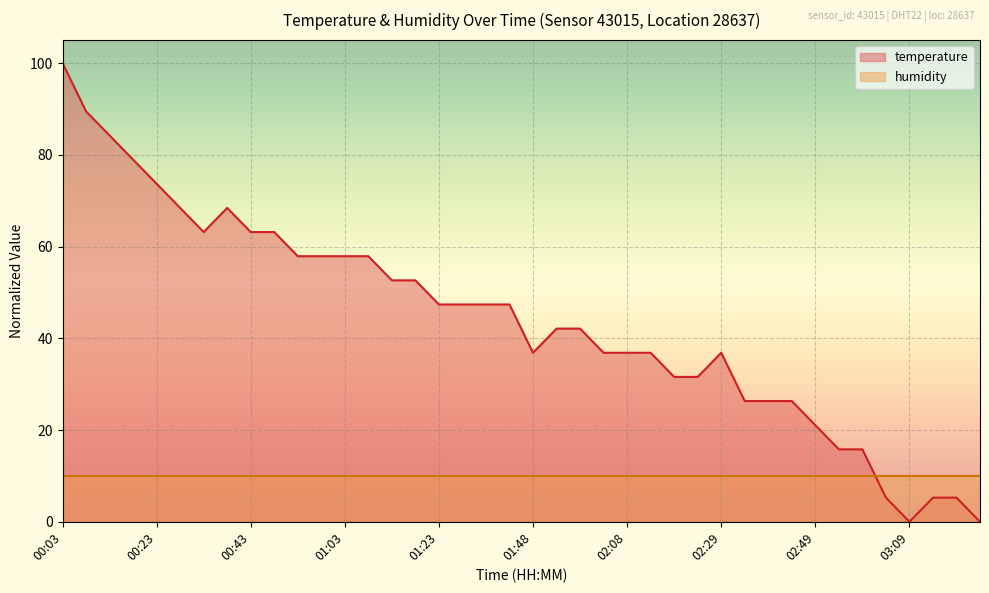

At which category does the chart reach its minimum across all series?

03:09